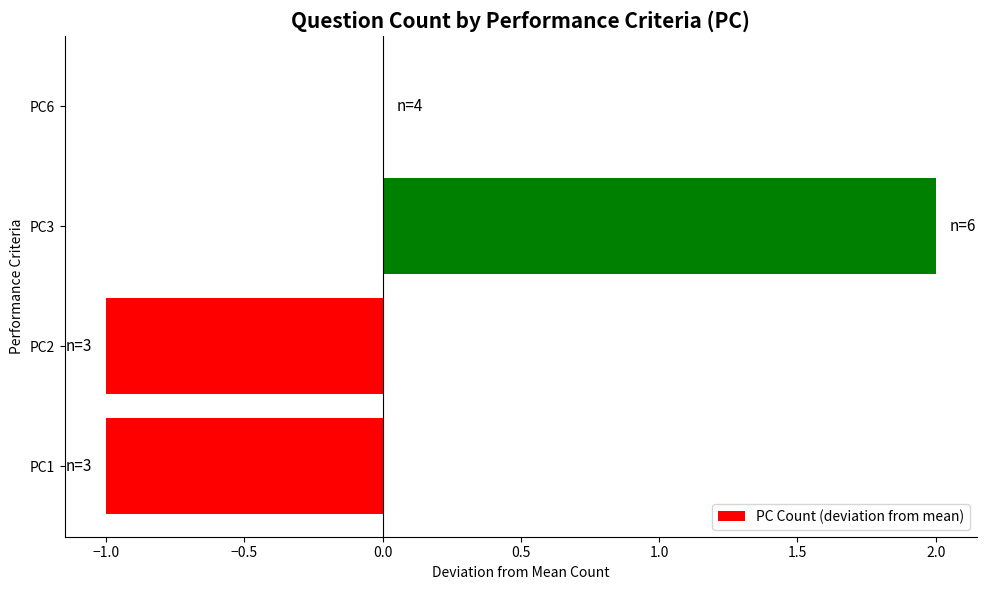

Count the number of data series in this chart.

1